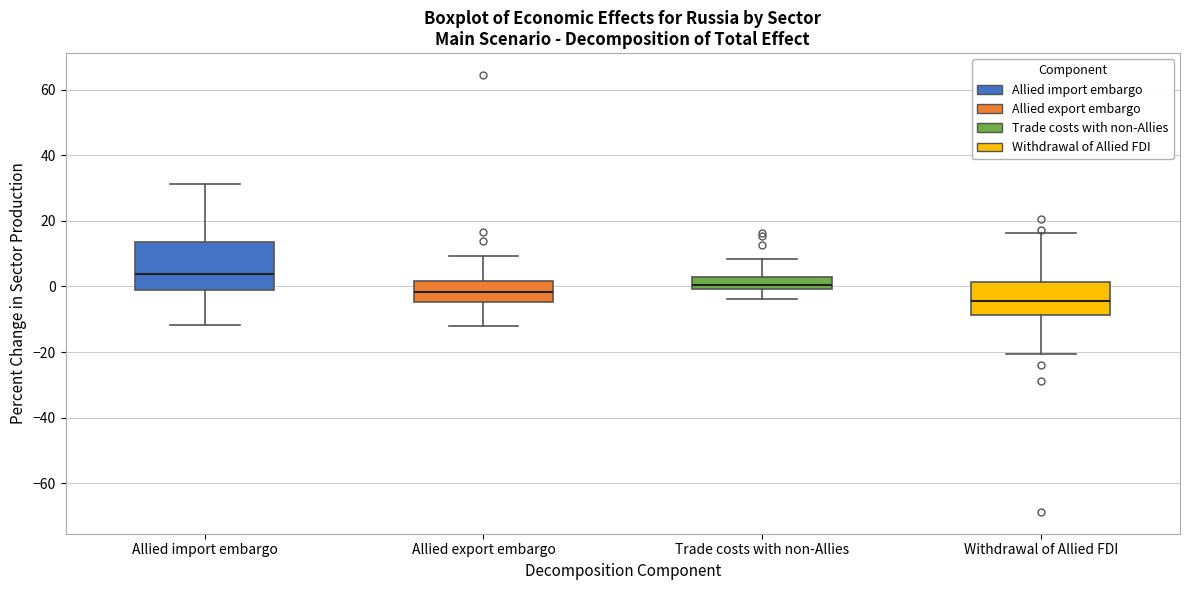

Where does the median line of the box for Withdrawal of Allied FDI sit on the y-axis? The values are not printed on the chart, so give them approximately, as read against the axis.

-4